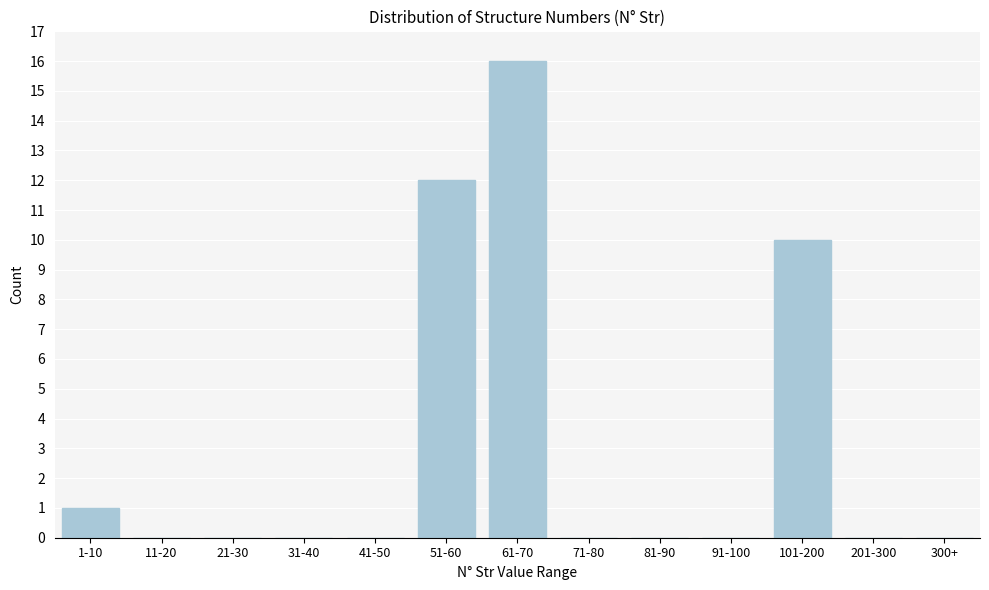

Reading left to right, list all the values displayed in this chart.

1-10=1	11-20=0	21-30=0	31-40=0	41-50=0	51-60=12	61-70=16	71-80=0	81-90=0	91-100=0	101-200=10	201-300=0	300+=0